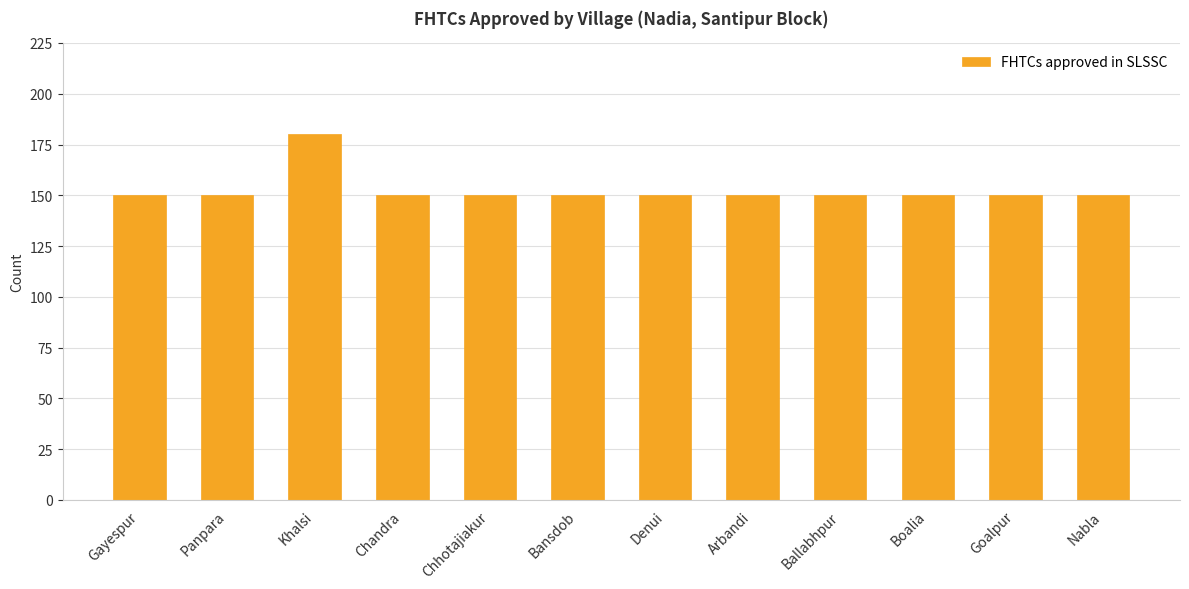

What is the value of the 6th bar from the left?

150